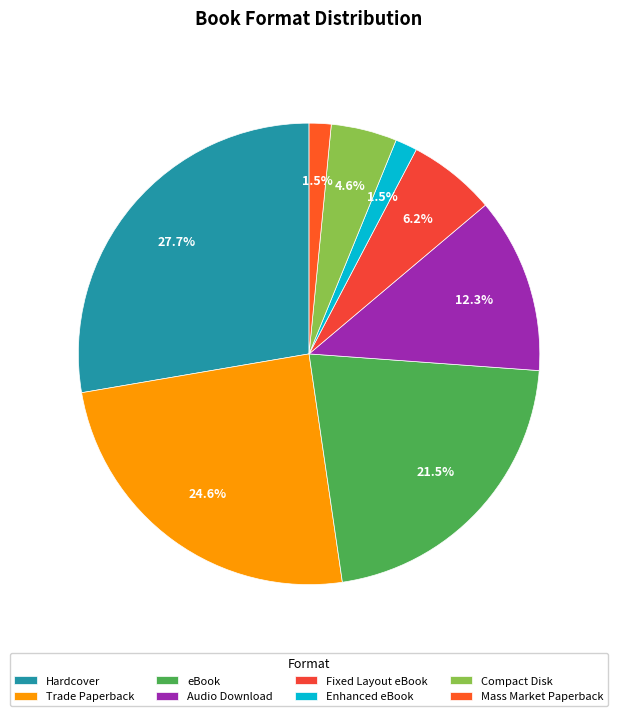

What is the total percentage of Audio Download and Trade Paperback?

36.9%